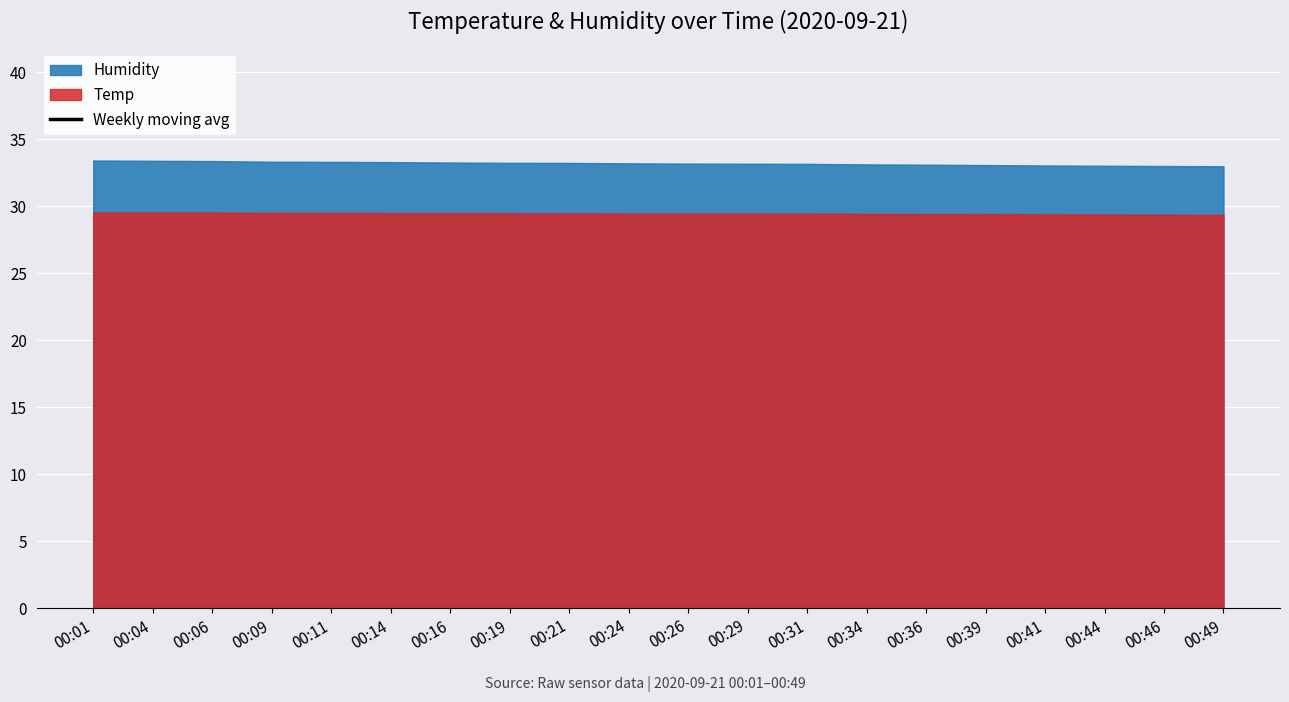

What is the change in value from 00:01 to 00:49?

-0.6